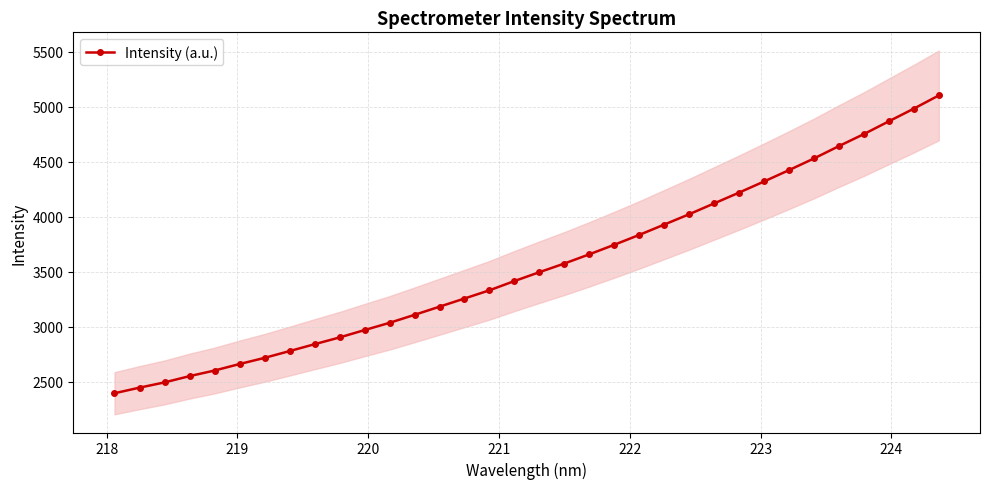

What is the average value?

3555.3